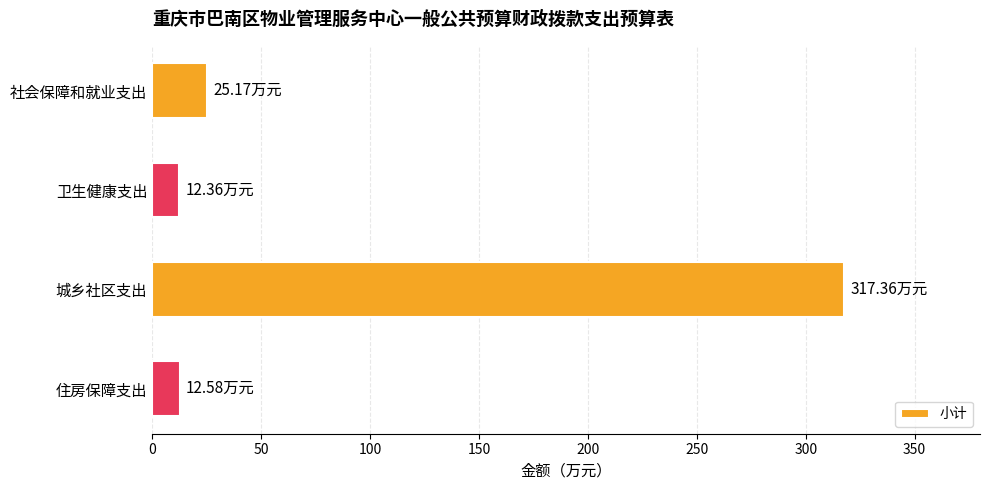

Count the number of categories in the chart.

4